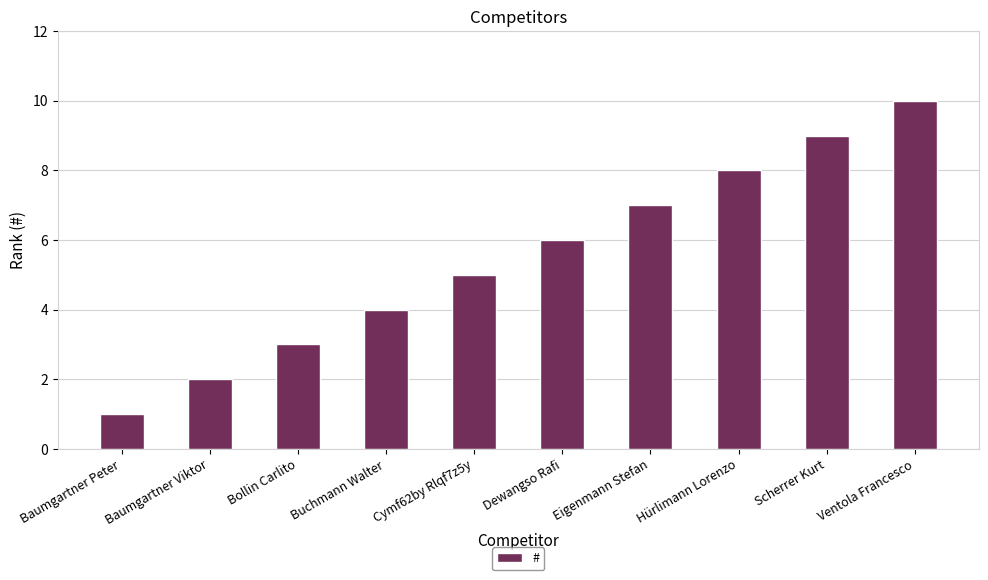

What is the approximate value at Buchmann Walter?

4